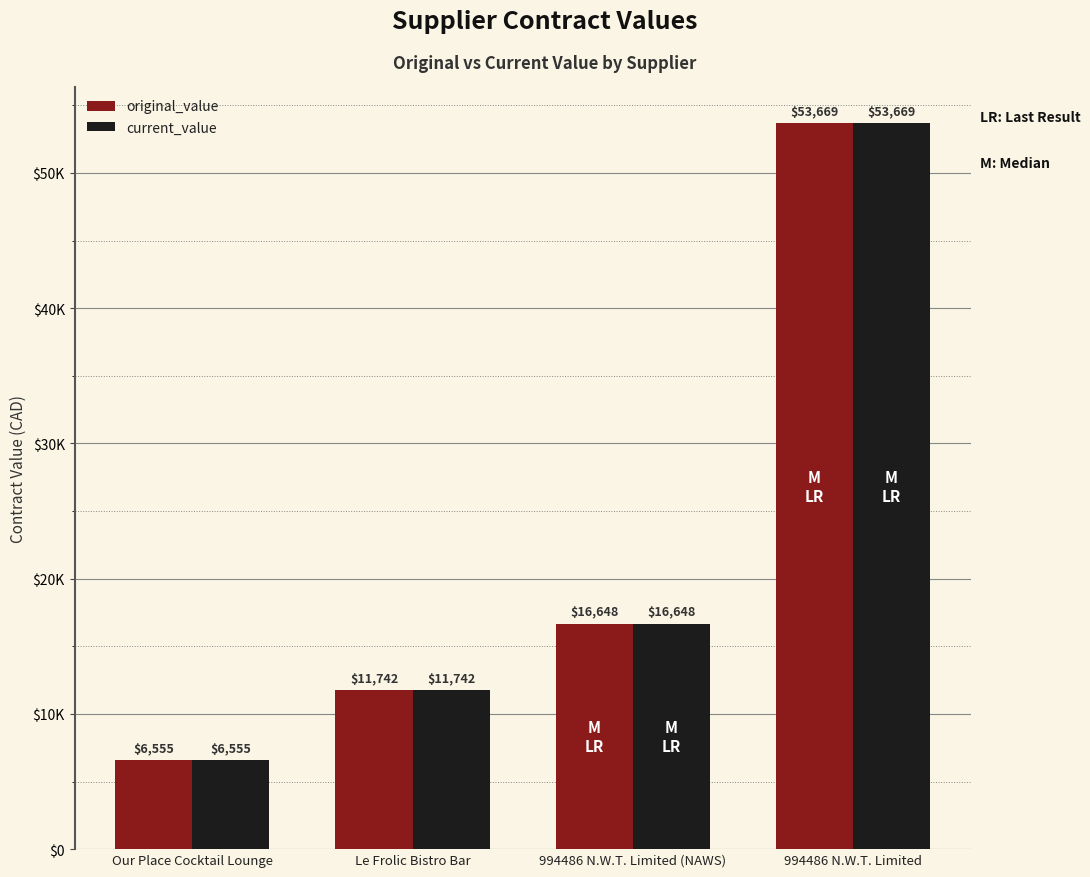

True or false: original_value has a value of 11742.0 at Le Frolic Bistro Bar.

True